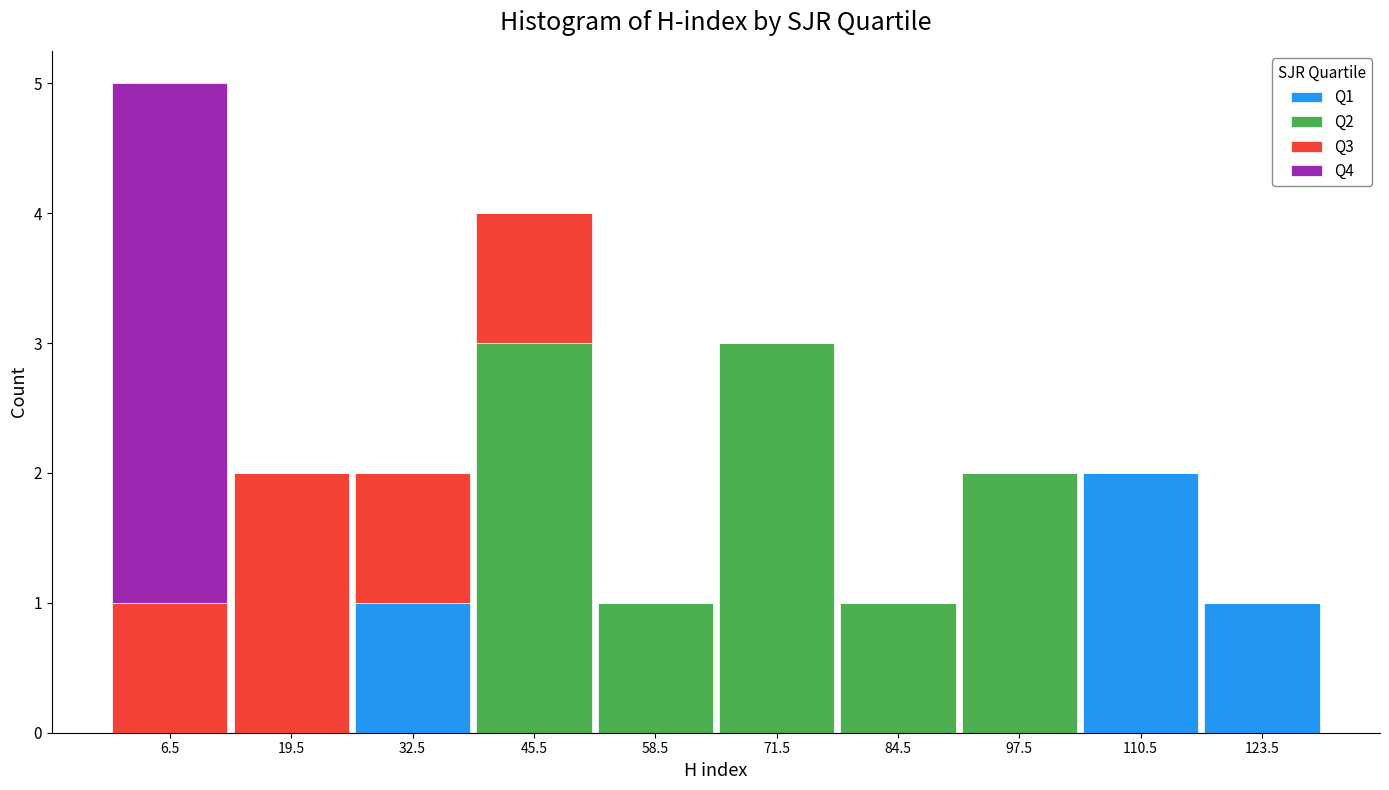

What is the total height of the stacked bar covering 39 to 52 on the x-axis? Neither the bar edges nor the heights are printed on the chart, so give them approximately, as read against the axes.

4